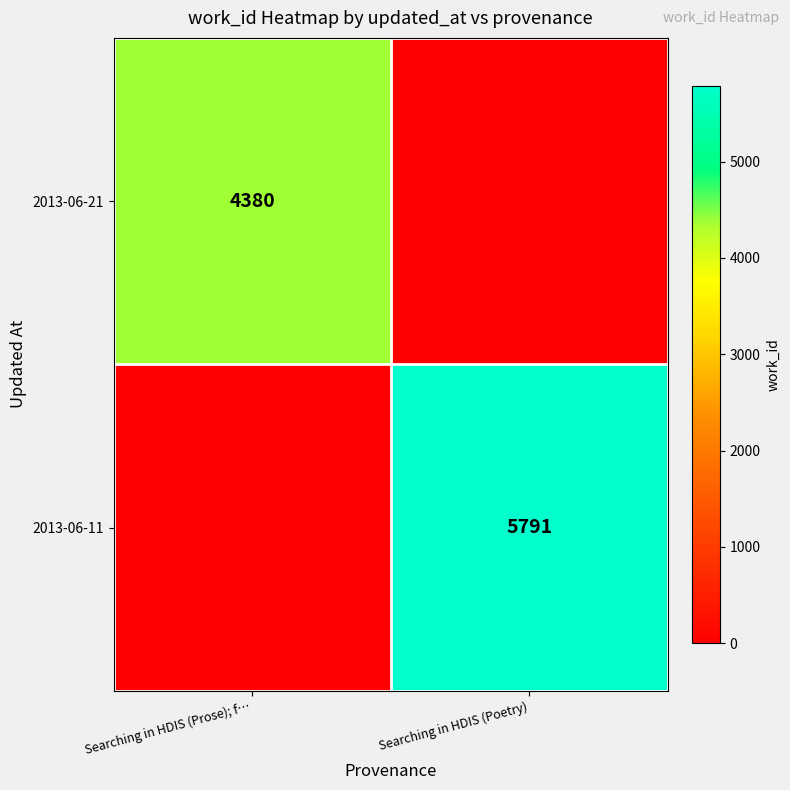

Is the value of 2013-06-21 at Searching in HDIS (Prose); f… greater than the value of 2013-06-11 at Searching in HDIS (Poetry)?

No